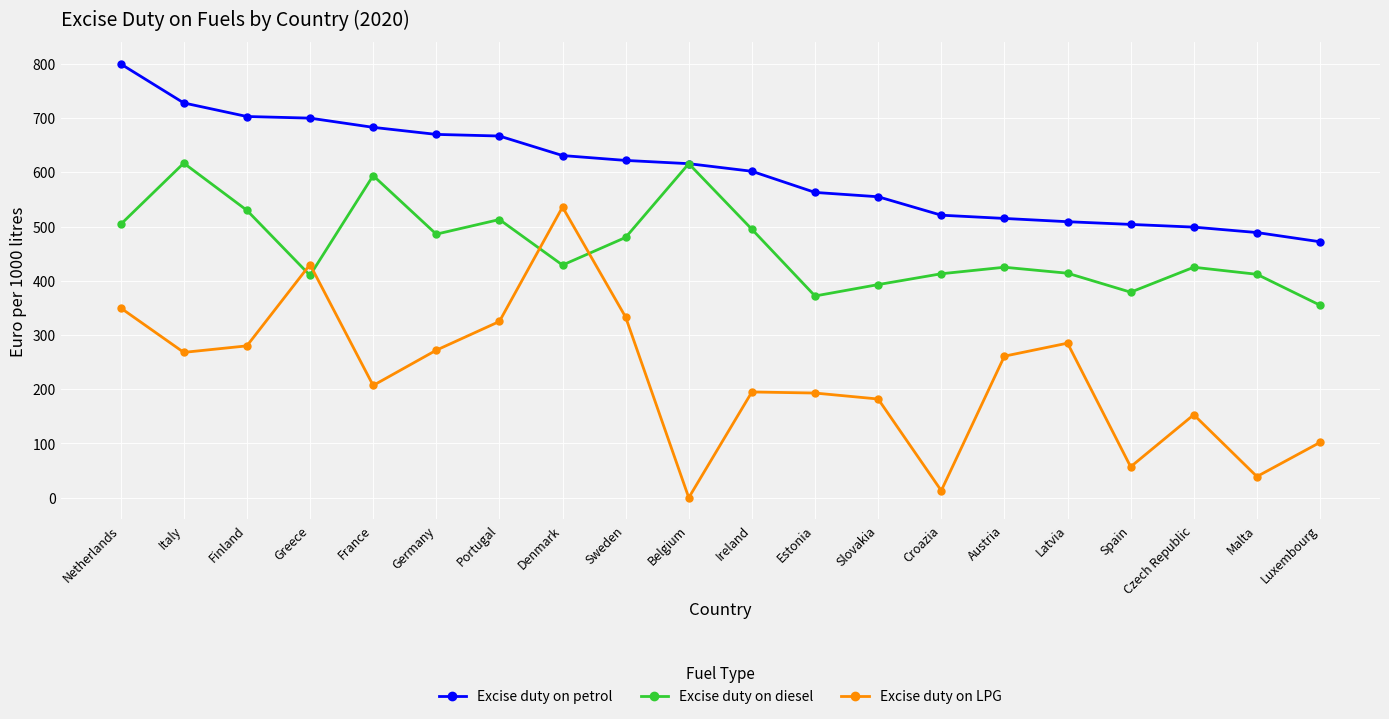

Which series has the largest total across all categories?

Excise duty on petrol